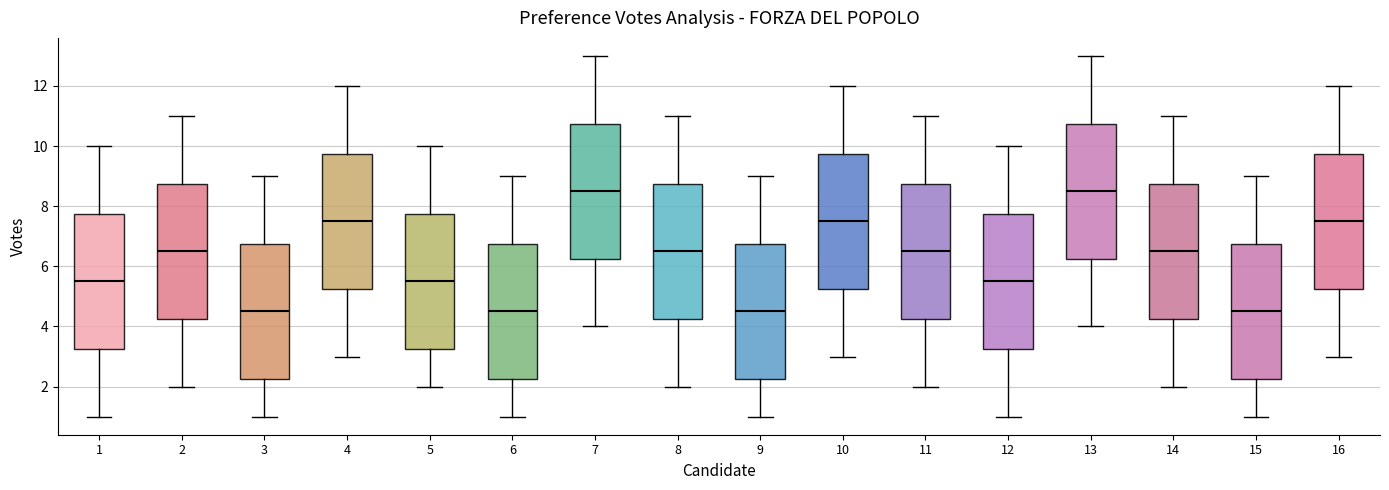

Where does the lower whisker of the box at x = 14 end on the y-axis? The values are not printed on the chart, so give them approximately, as read against the axis.

2.0